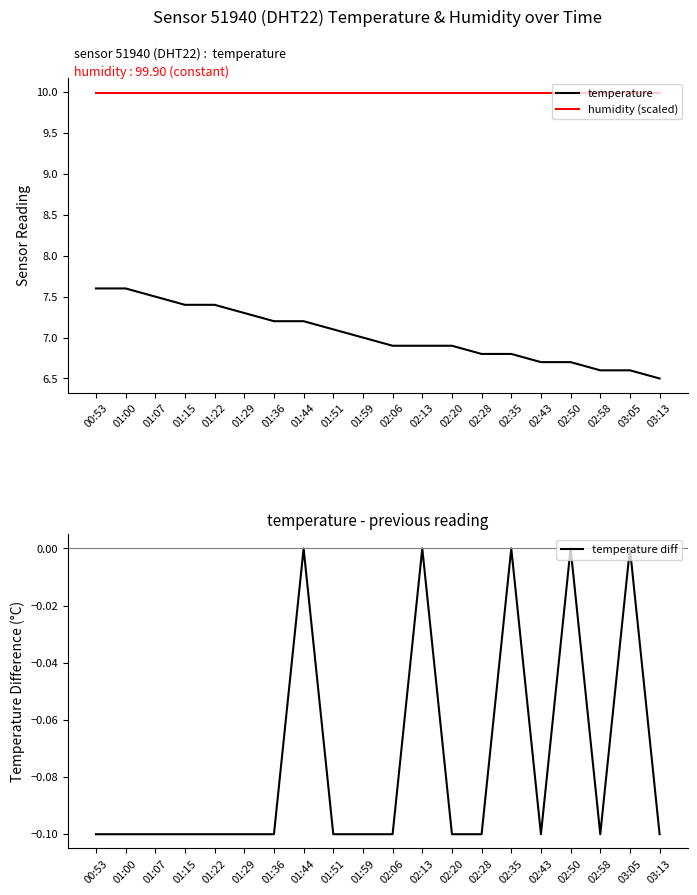

What position from the right is 01:29?

15